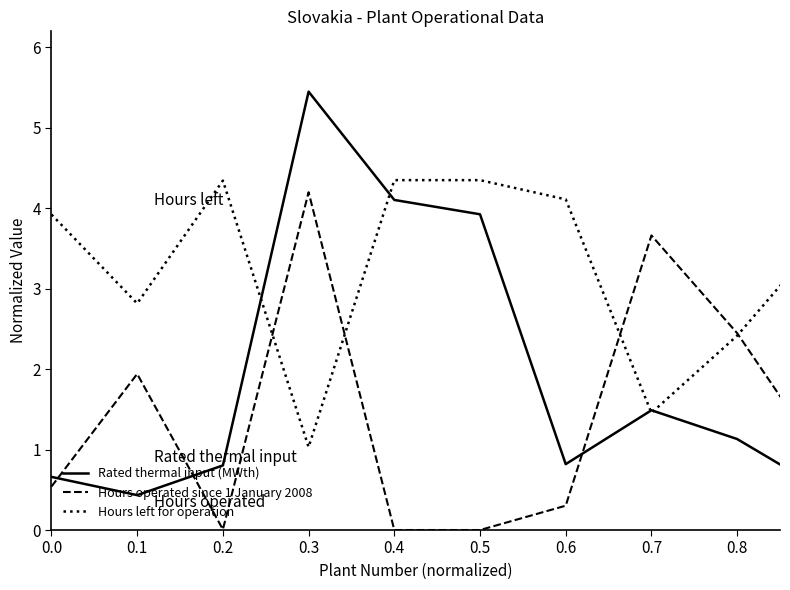

Rank the series by their average value, from lowest to highest.

Hours operated since 1 January 2008, Rated thermal input (MWth), Hours left for operation